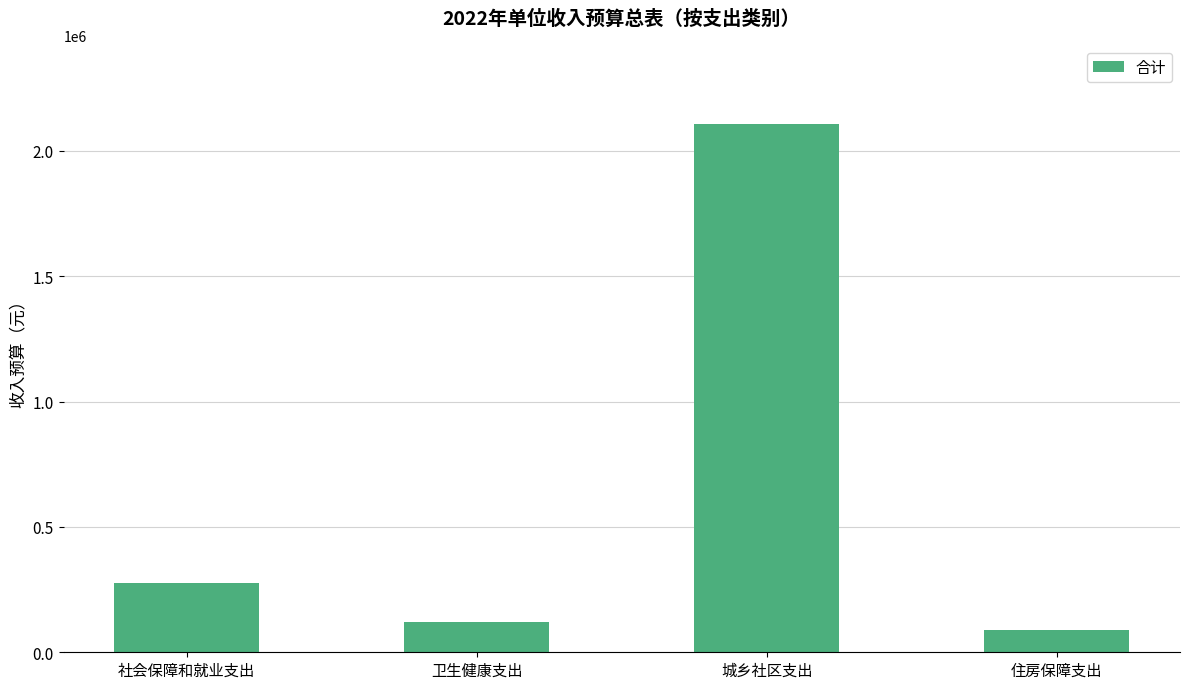

What is the difference between the values at 城乡社区支出 and 卫生健康支出?

1986100